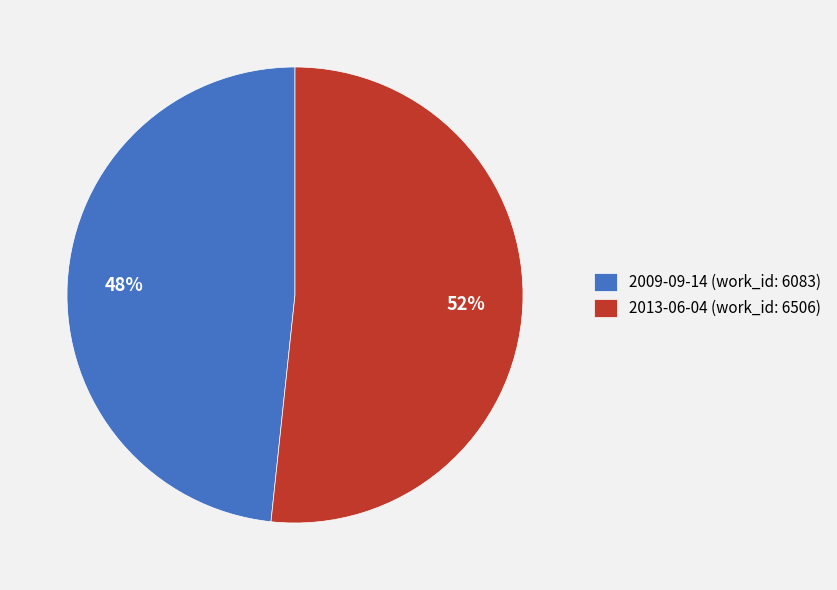

What is the smallest slice in the pie chart?

2009-09-14